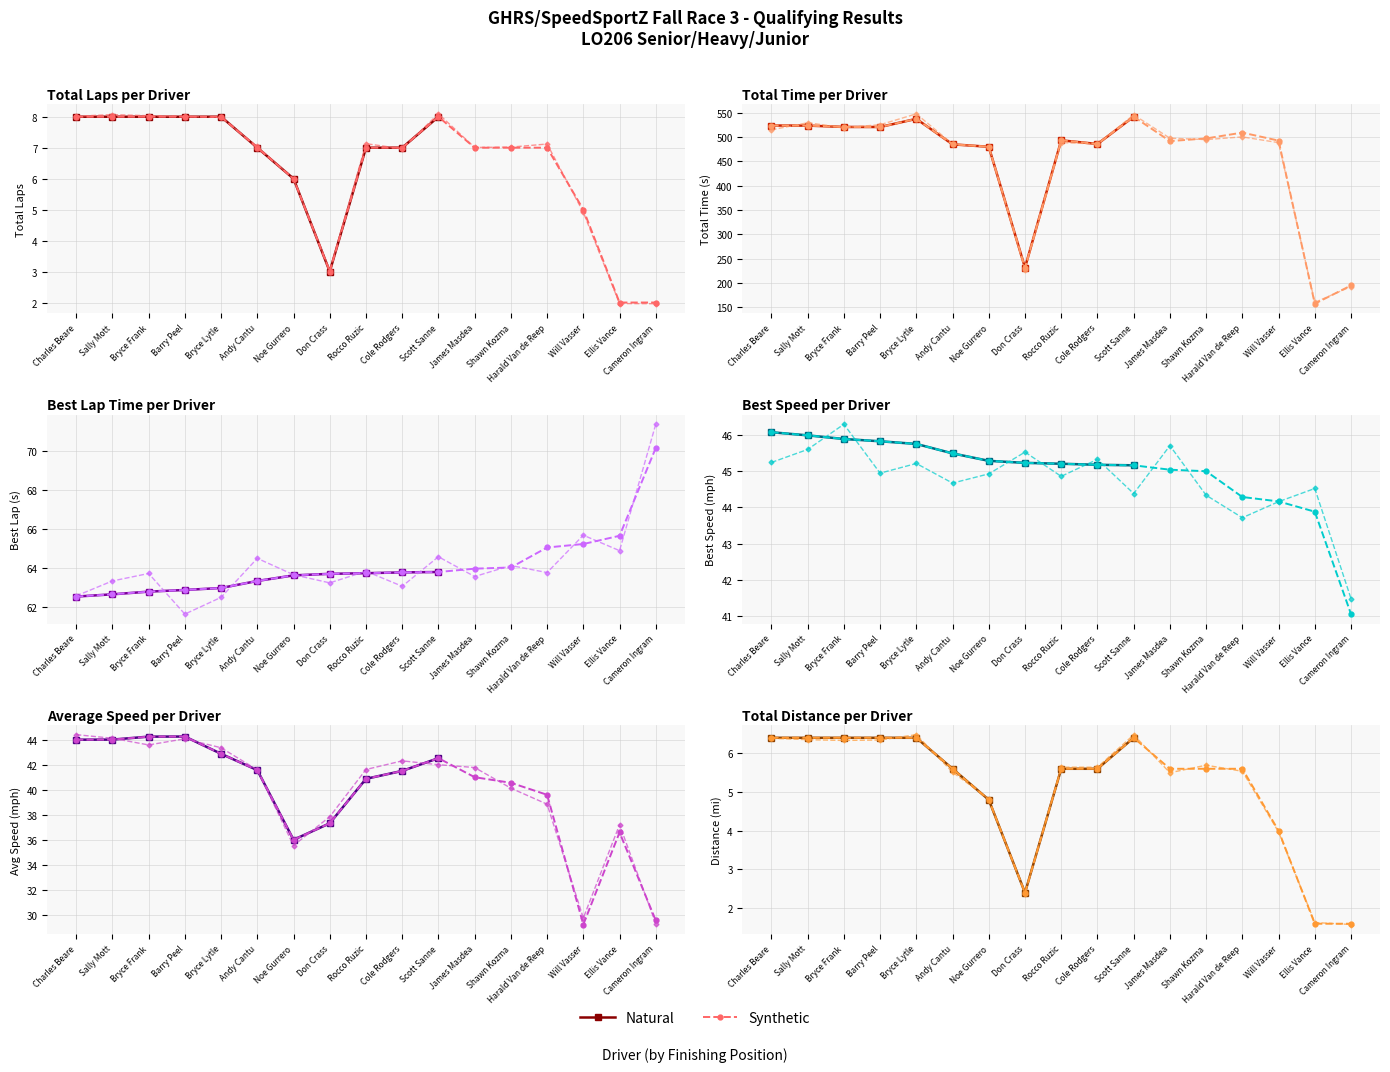

What is the maximum value shown in the chart?

541.9